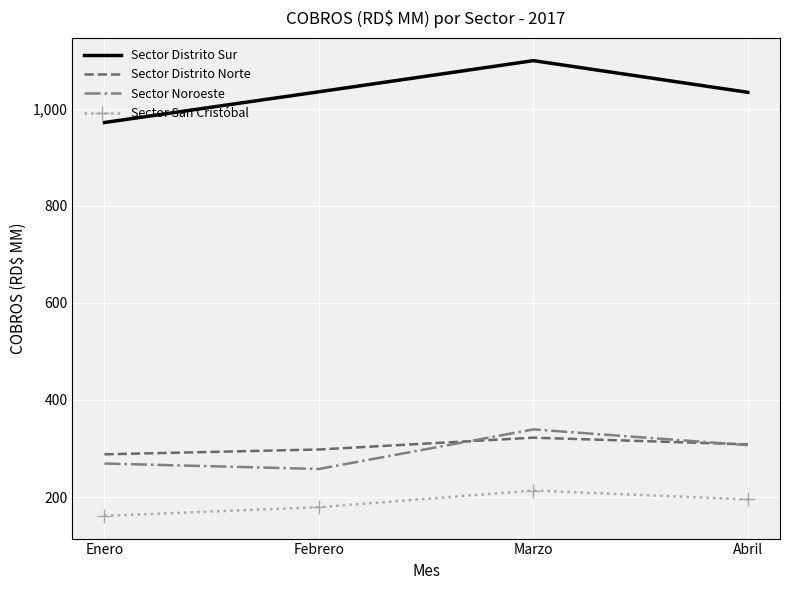

Is the value of Sector San Cristóbal at Marzo greater than the value of Sector Noroeste at Abril?

No